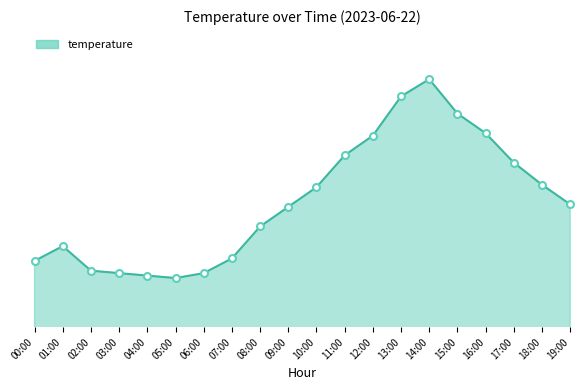

What is the ratio of the value at 16:00 to the value at 10:00?

1.1